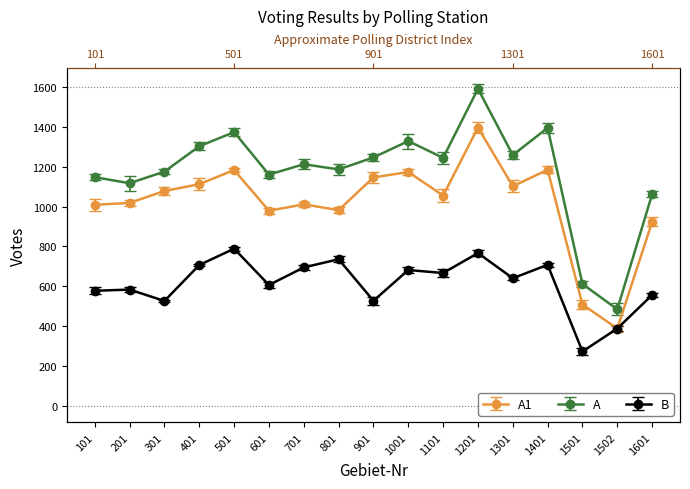

Which series has the widest spread of values?

A